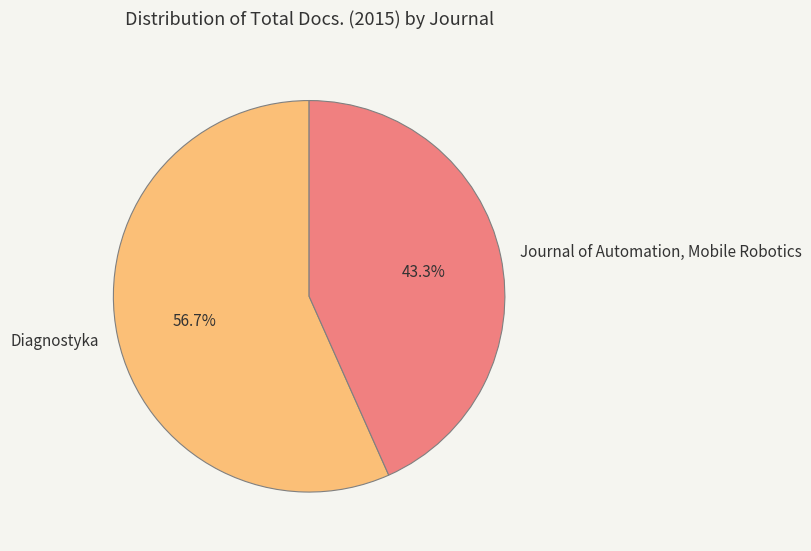

Combined, what portion of the pie is Diagnostyka and Journal of Automation, Mobile Robotics?

100.0%